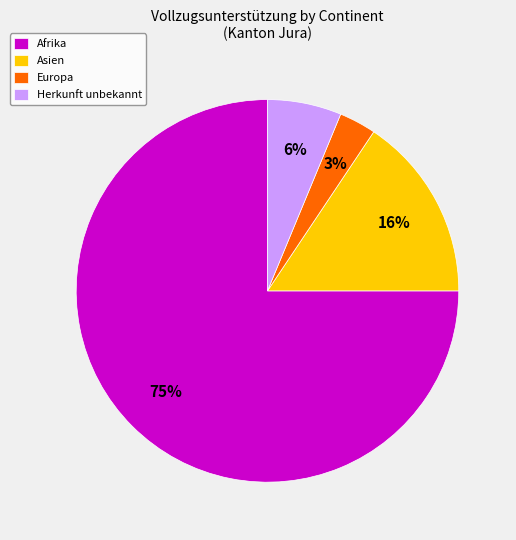

What is the smallest slice in the pie chart?

Europa